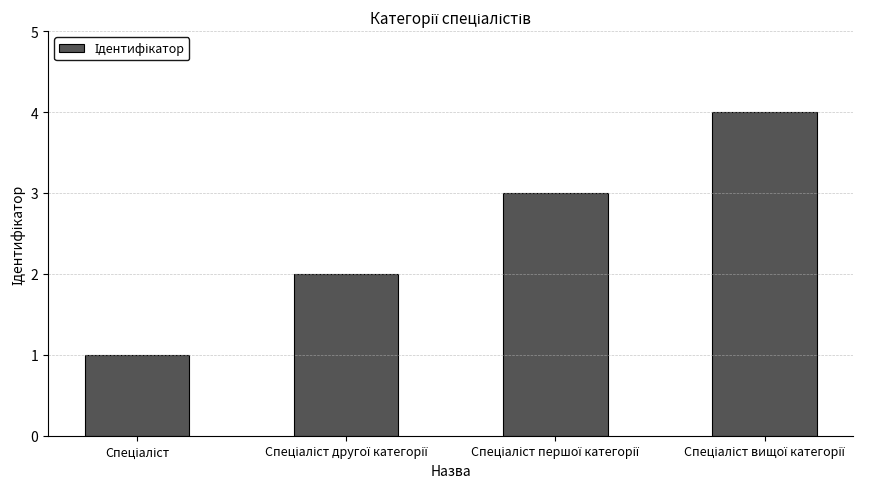

What is the maximum value shown in the chart?

4